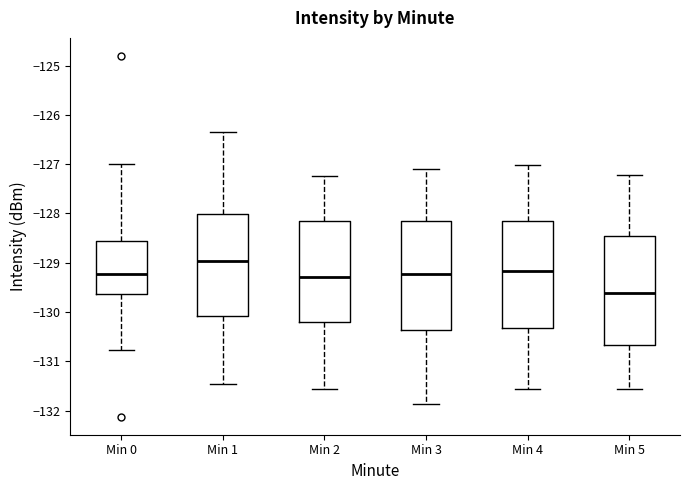

Reading left to right, read every box against the y-axis: the position of its median line, the range the box covers, and the ends of its whiskers. The values are not printed on the chart, so give them approximately, as read against the axis.

Min 0: median -129.2, box -129.6 to -128.6, whiskers -130.8 to -127.0
Min 1: median -129.0, box -130.1 to -128.0, whiskers -131.5 to -126.3
Min 2: median -129.3, box -130.2 to -128.1, whiskers -131.6 to -127.2
Min 3: median -129.2, box -130.4 to -128.2, whiskers -131.9 to -127.1
Min 4: median -129.2, box -130.3 to -128.2, whiskers -131.6 to -127.0
Min 5: median -129.6, box -130.7 to -128.5, whiskers -131.6 to -127.2